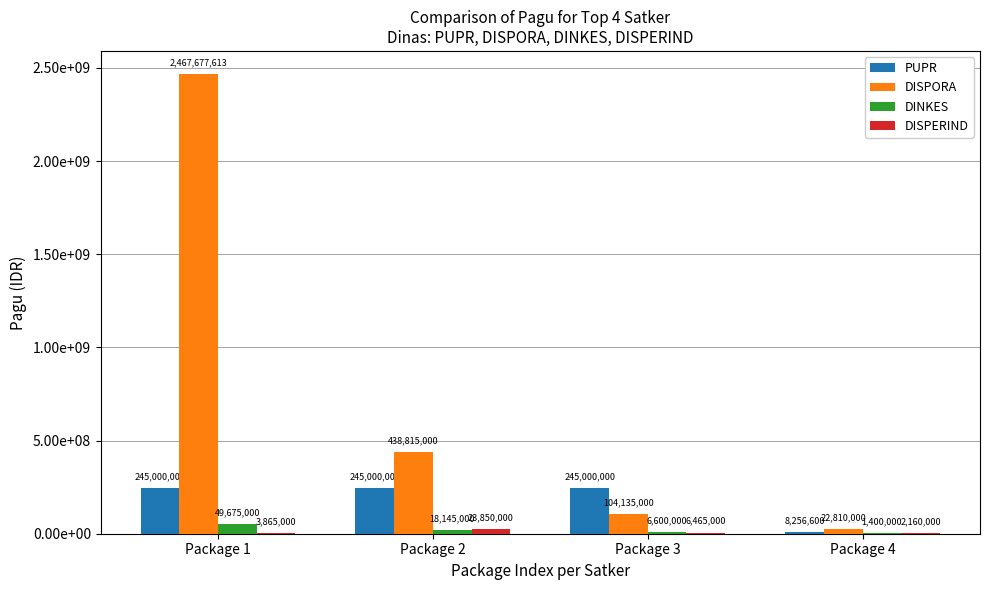

What is the highest value of the DINKES series?

49675000